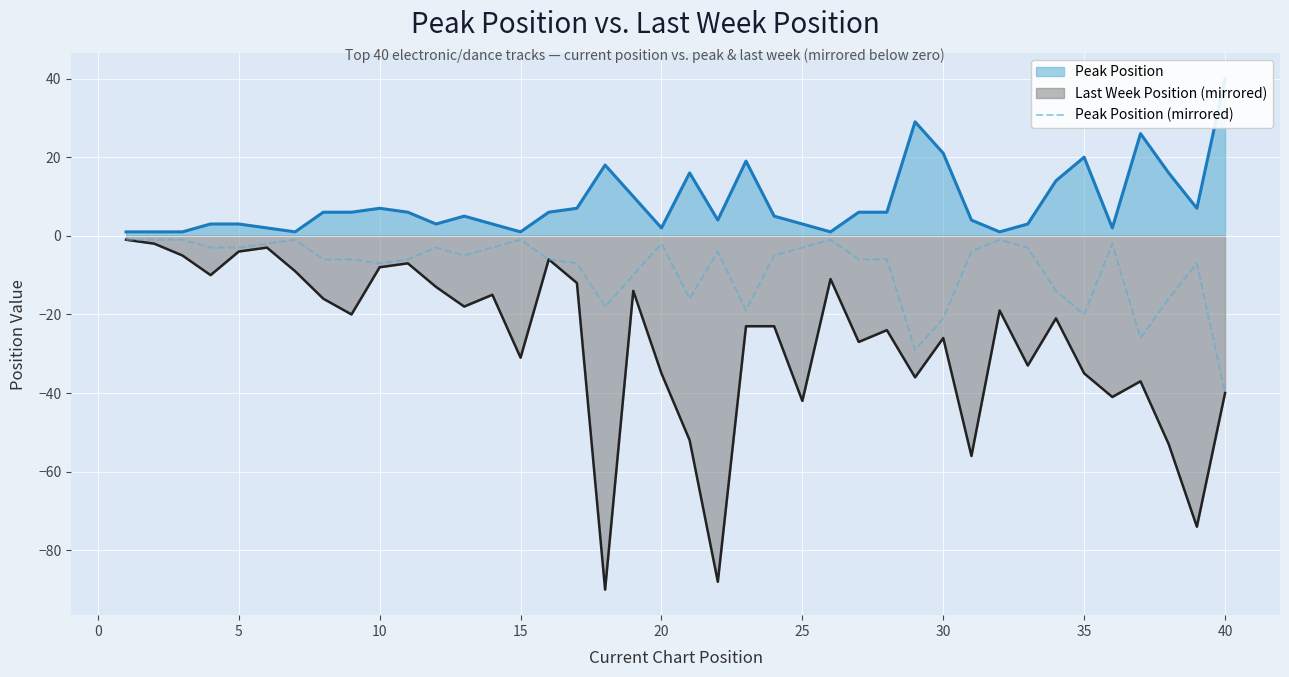

How many points are lower than both their immediate neighbors (excluding endpoints)?

8